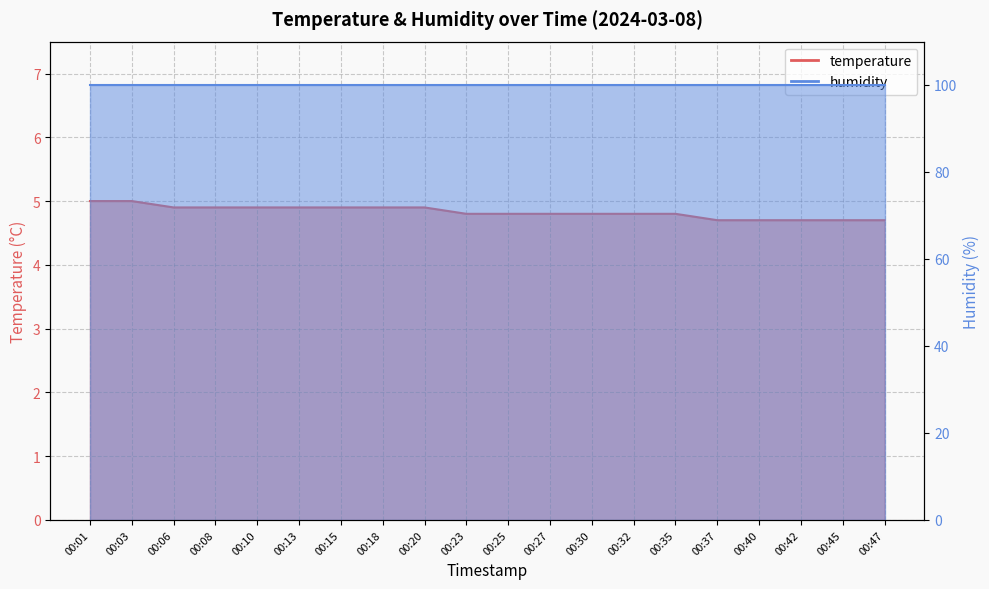

How many values are between 4 and 5?

20